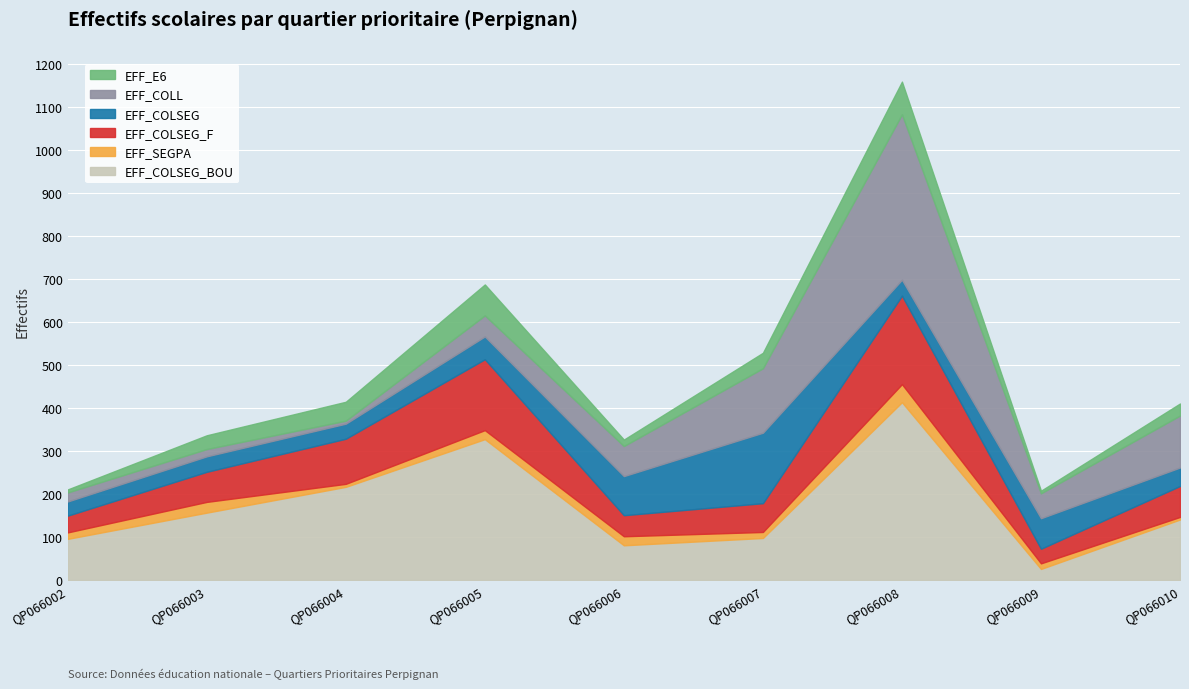

How many interior local valleys does the EFF_E6 series have?

2